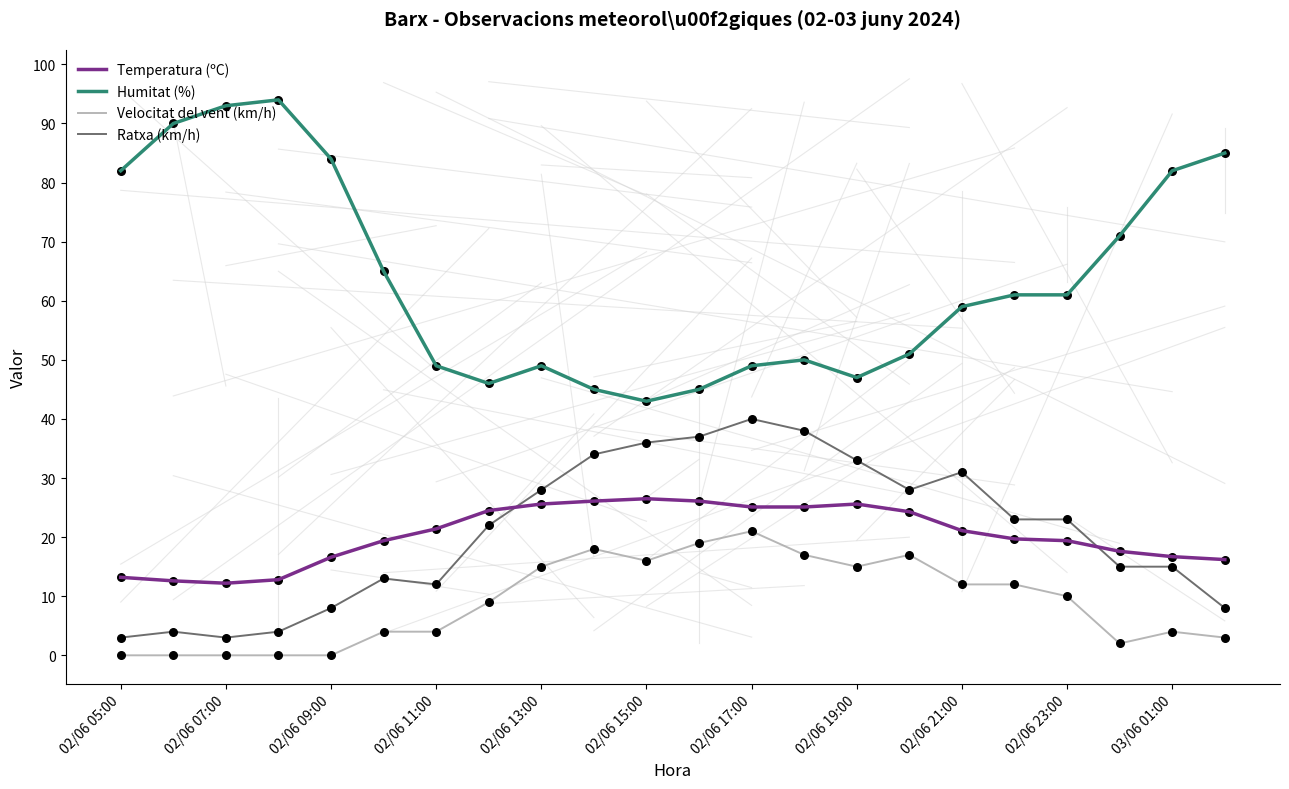

Which series has the largest total across all categories?

Humitat (%)